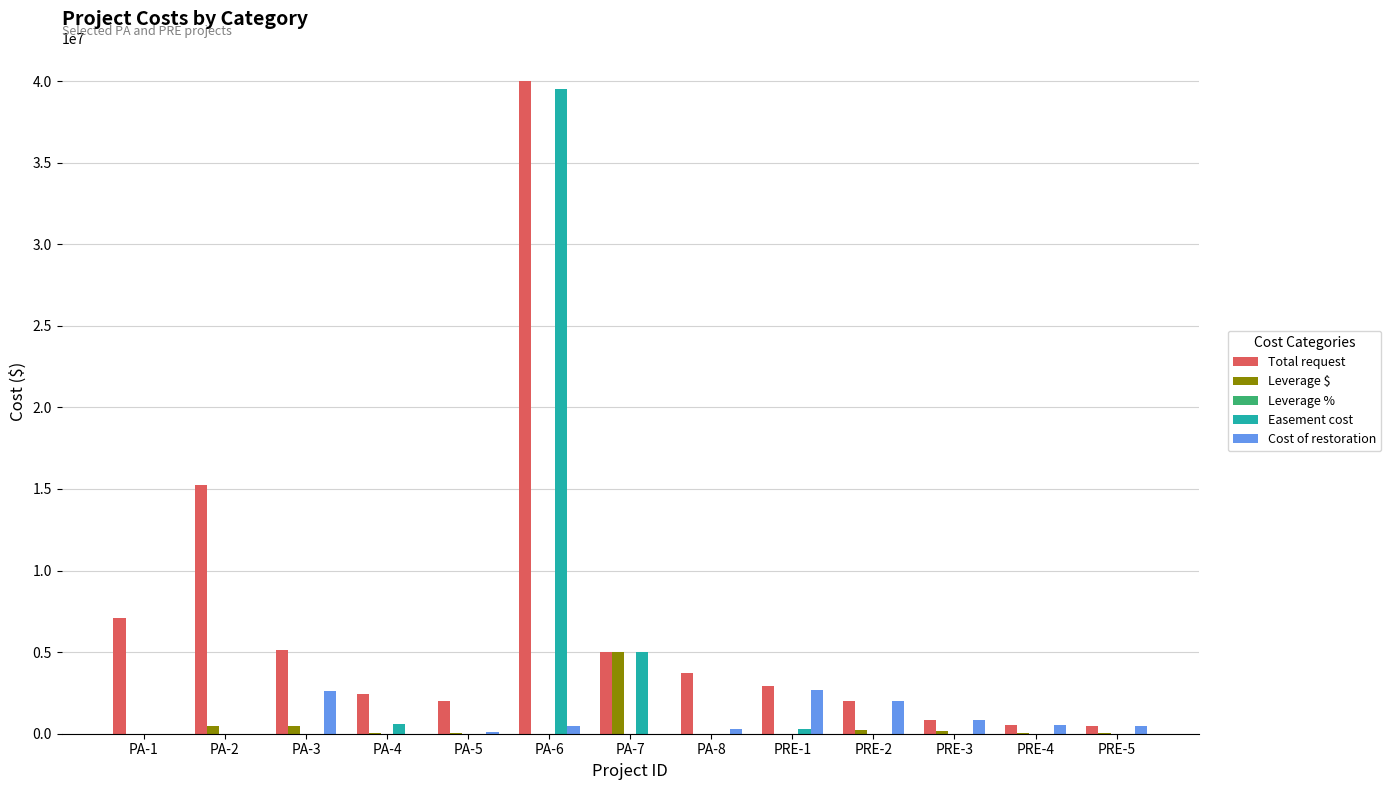

The value of Easement cost at PRE-2 is 0.0. True or false?

True